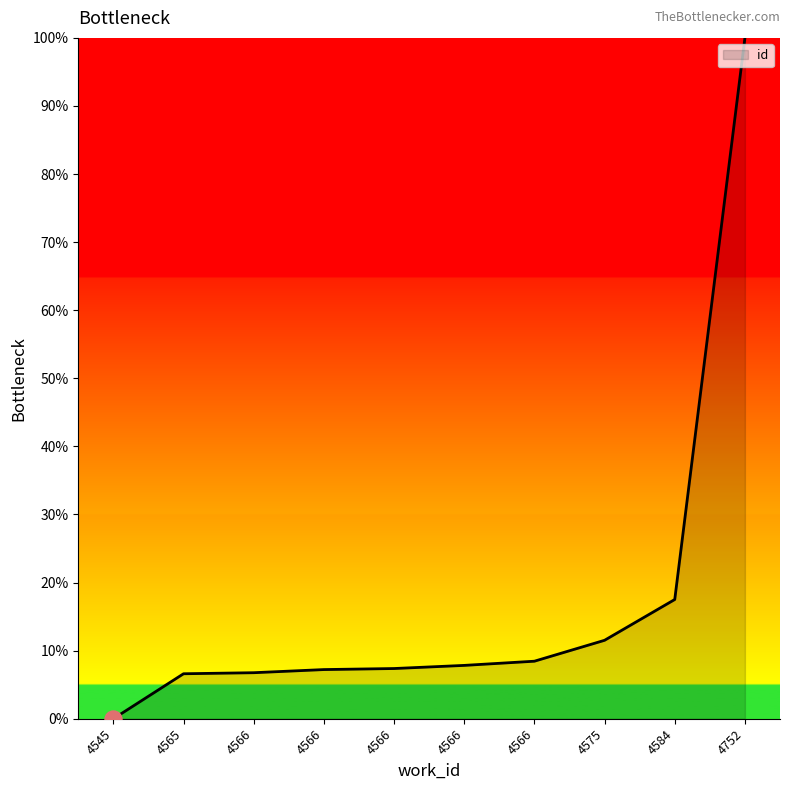

Does the chart have visible grid lines?

No